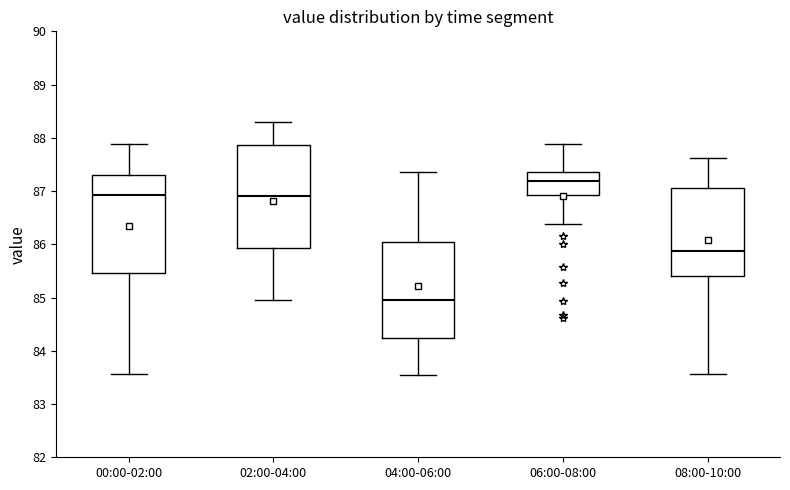

Where does the median line of the box for 02:00-04:00 sit on the y-axis? The values are not printed on the chart, so give them approximately, as read against the axis.

86.9